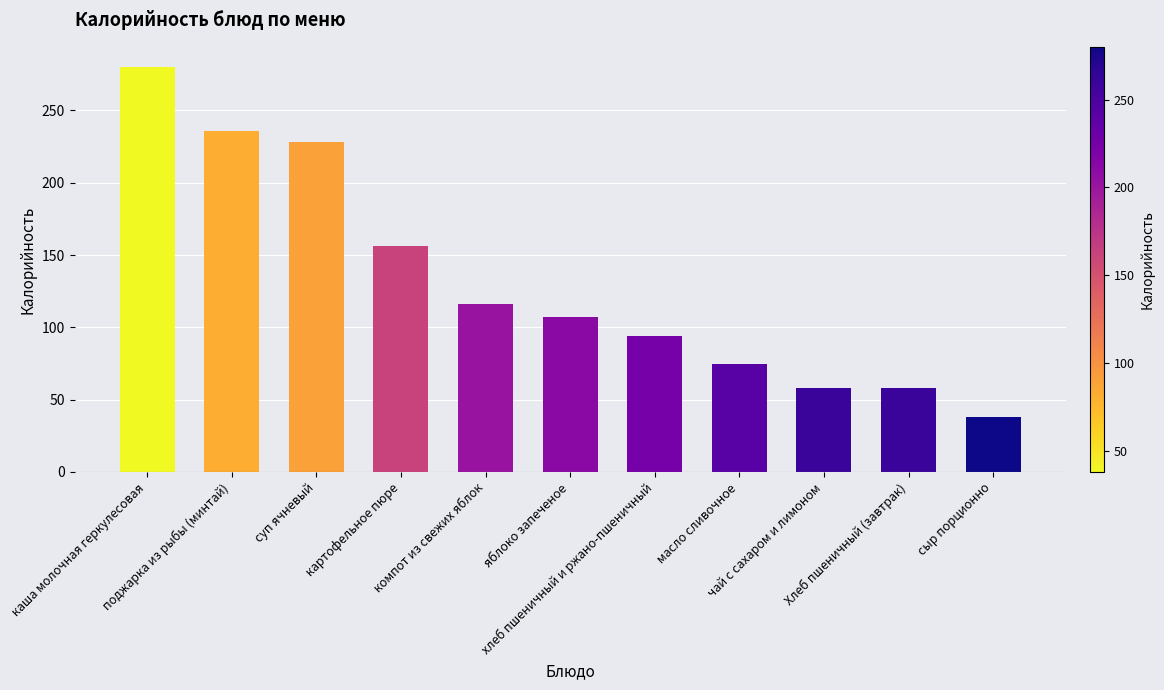

What is the difference between the second highest and second lowest values?

178.1